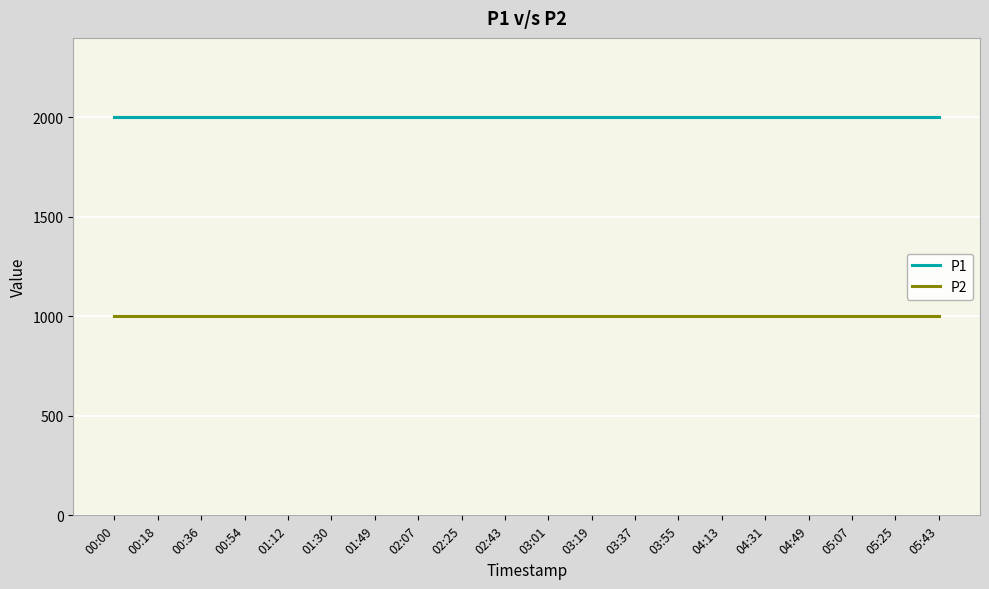

How many lines are shown in the chart?

2